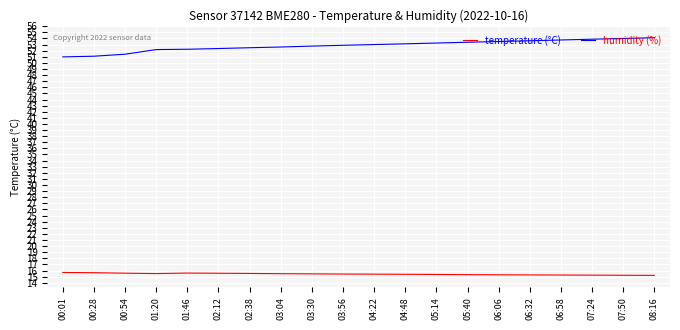

True or false: temperature (°C) and humidity (%) intersect in this chart.

False